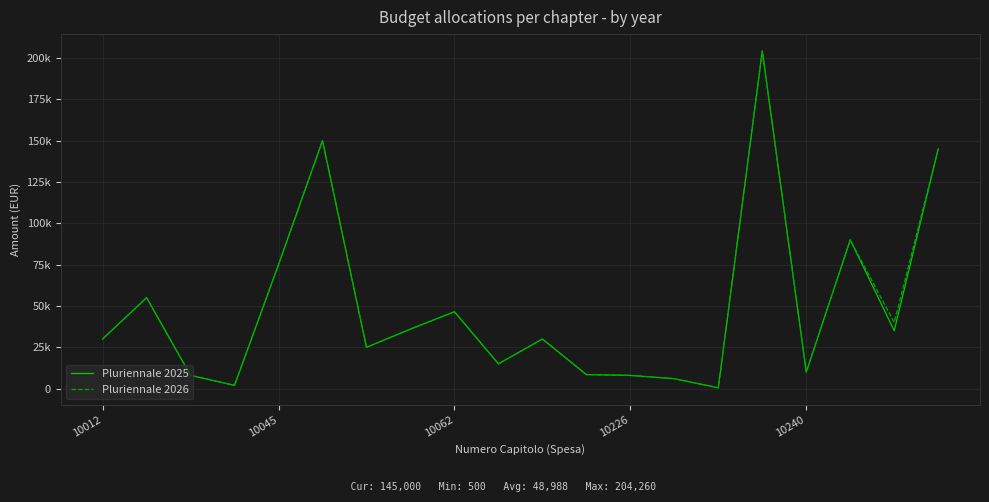

What are all the series names shown in the legend?

Pluriennale 2025, Pluriennale 2026